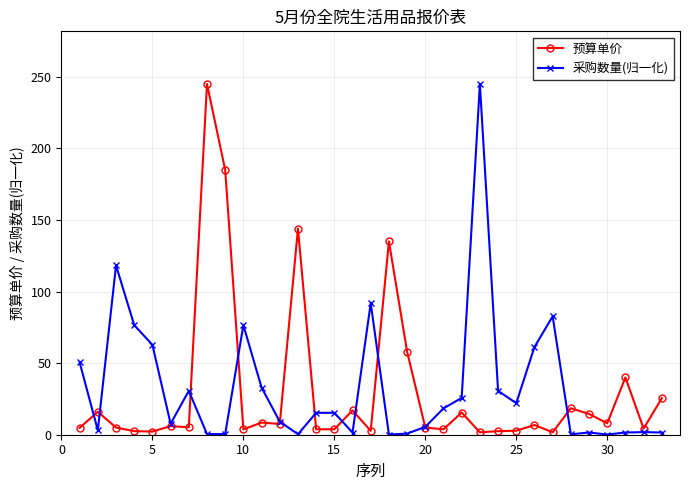

True or false: 预算单价 has more than 1 points higher than both neighbors.

True